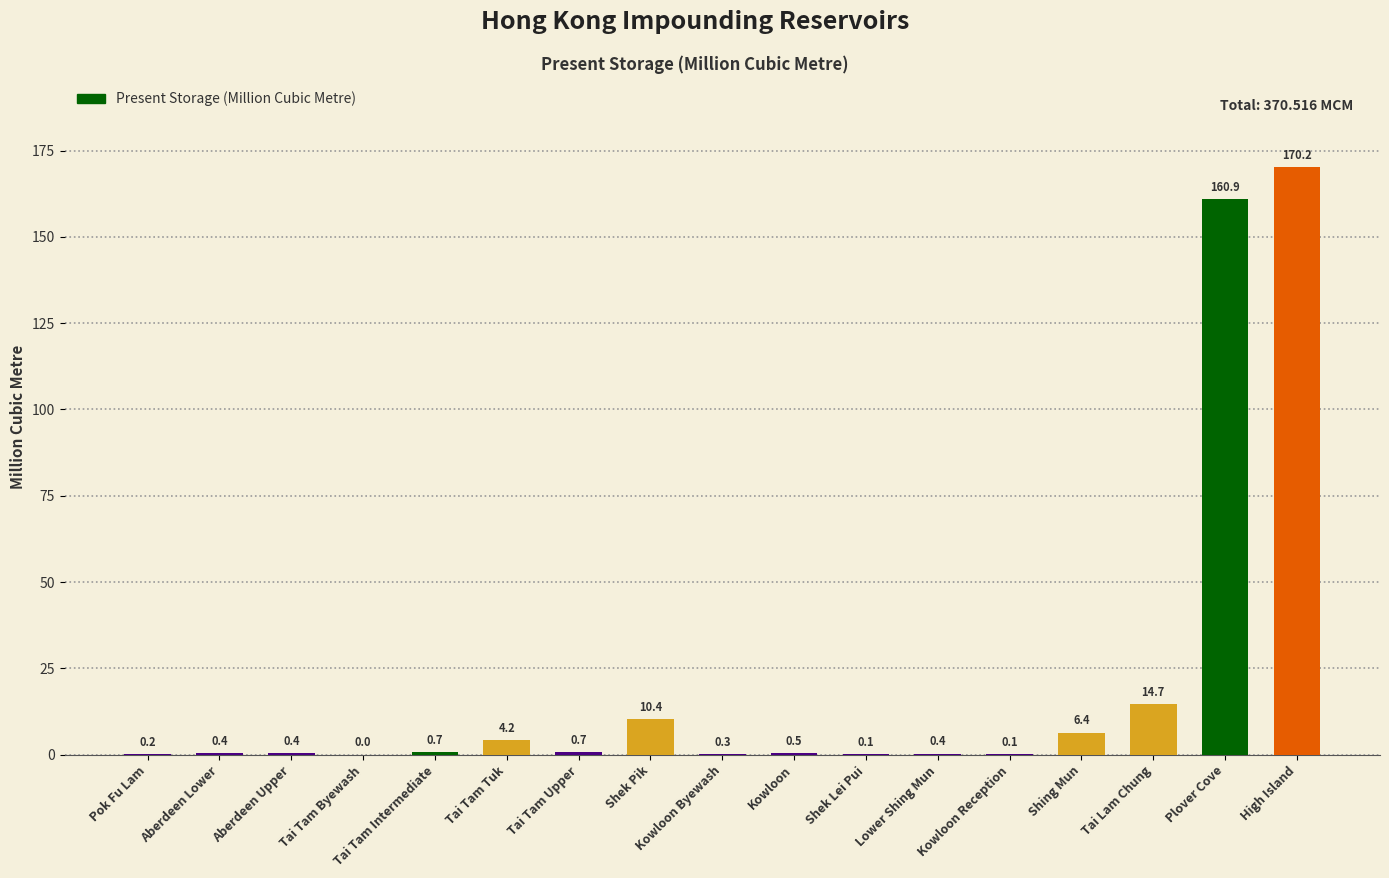

Which has a higher value, Tai Tam Upper or Shek Lei Pui?

Tai Tam Upper